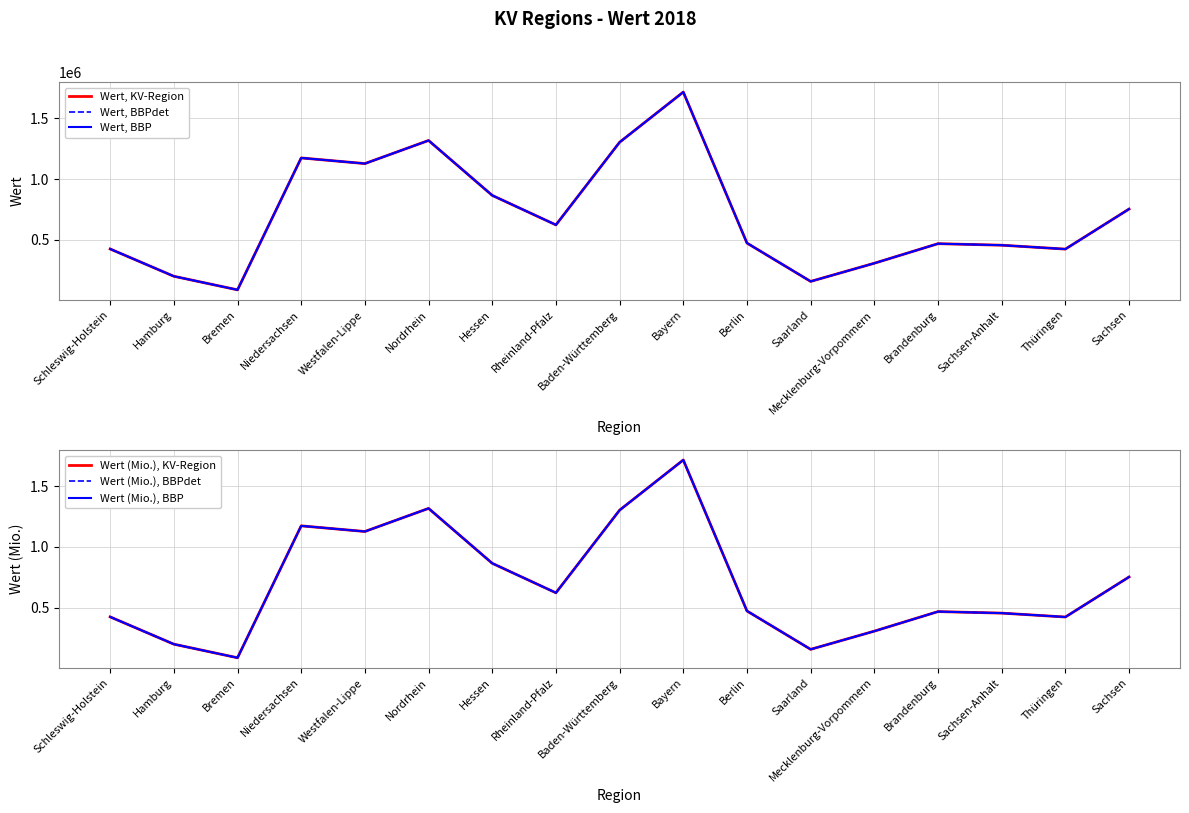

Reading right to left, what are all the values shown in this chart?

Wert, KV-Region: 753289.0	423935.0	455936.0	468477.0	307671.0	158154.0	473509.0	1715172.0	1302543.0	622924.0	865435.0	1317031.0	1127062.0	1173436.0	88813.0	200543.0	424897.0
Wert, BBPdet: 753289.0	423935.0	455936.0	468477.0	307671.0	158154.0	473509.0	1715172.0	1302543.0	622924.0	865435.0	1317031.0	1127062.0	1173436.0	88813.0	200543.0	424897.0
Wert, BBP: 753289.0	423935.0	455936.0	468477.0	307671.0	158154.0	473509.0	1715172.0	1302543.0	622924.0	865435.0	1317031.0	1127062.0	1173436.0	88813.0	200543.0	424897.0
Wert (Mio.), KV-Region: 0.8	0.4	0.5	0.5	0.3	0.2	0.5	1.7	1.3	0.6	0.9	1.3	1.1	1.2	0.1	0.2	0.4
Wert (Mio.), BBPdet: 0.8	0.4	0.5	0.5	0.3	0.2	0.5	1.7	1.3	0.6	0.9	1.3	1.1	1.2	0.1	0.2	0.4
Wert (Mio.), BBP: 0.8	0.4	0.5	0.5	0.3	0.2	0.5	1.7	1.3	0.6	0.9	1.3	1.1	1.2	0.1	0.2	0.4